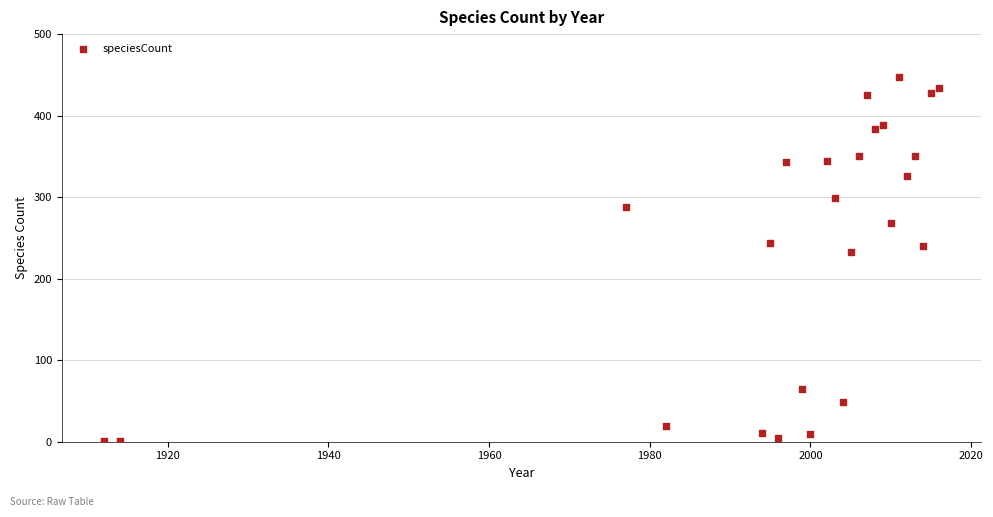

What Y value in the scatter plot is closest to 224?

233